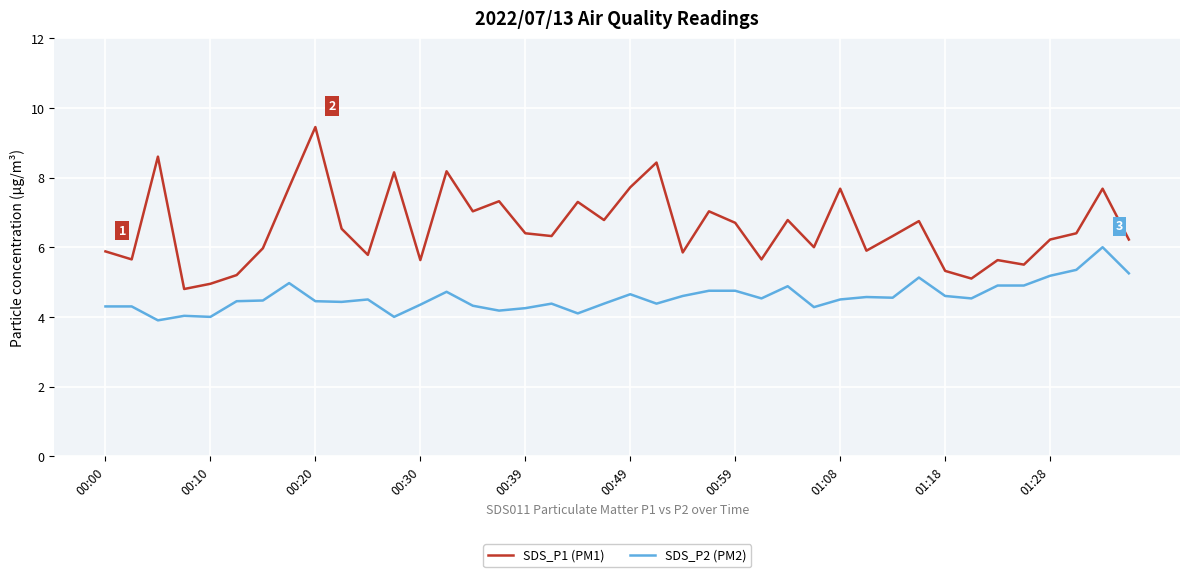

True or false: SDS_P1 (PM1) and SDS_P2 (PM2) cross at least once.

False